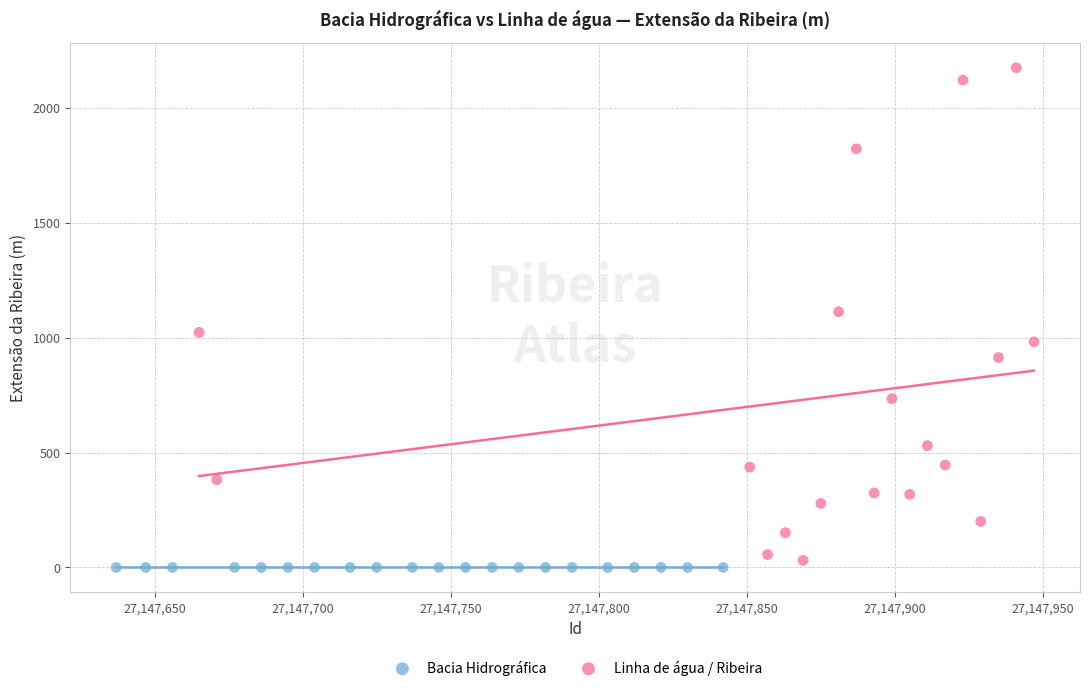

Which series reaches the maximum Y coordinate?

Linha de água / Ribeira